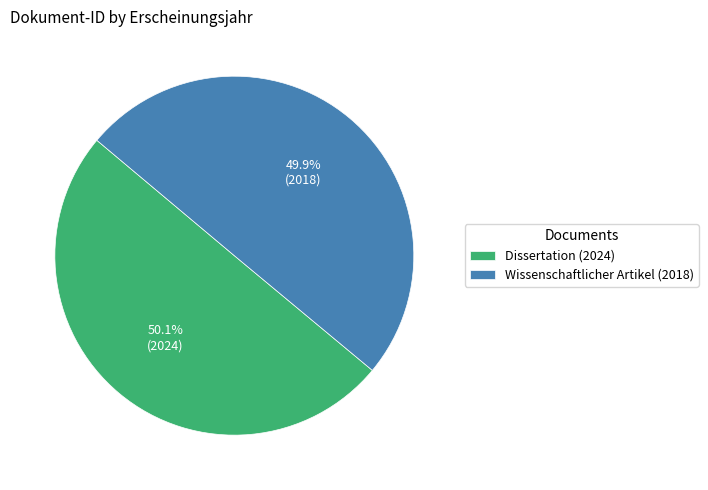

Is the sum of Dissertation (2024) and Wissenschaftlicher Artikel (2018) greater than half?

Yes